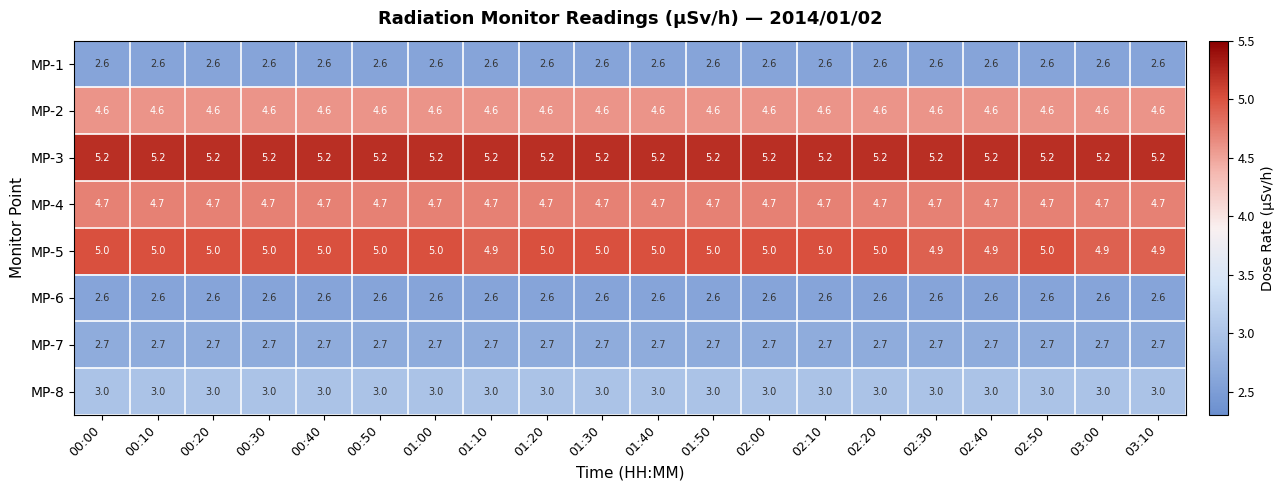

Is the value of MP-2 at 01:50 greater than the value of MP-5 at 00:00?

No